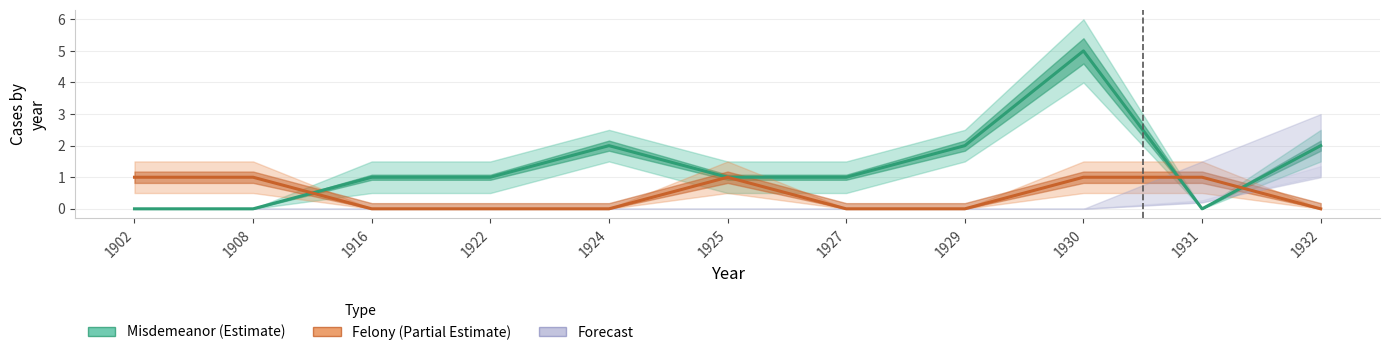

The value of Misdemeanor (Estimate) at 1916 is 1. True or false?

True